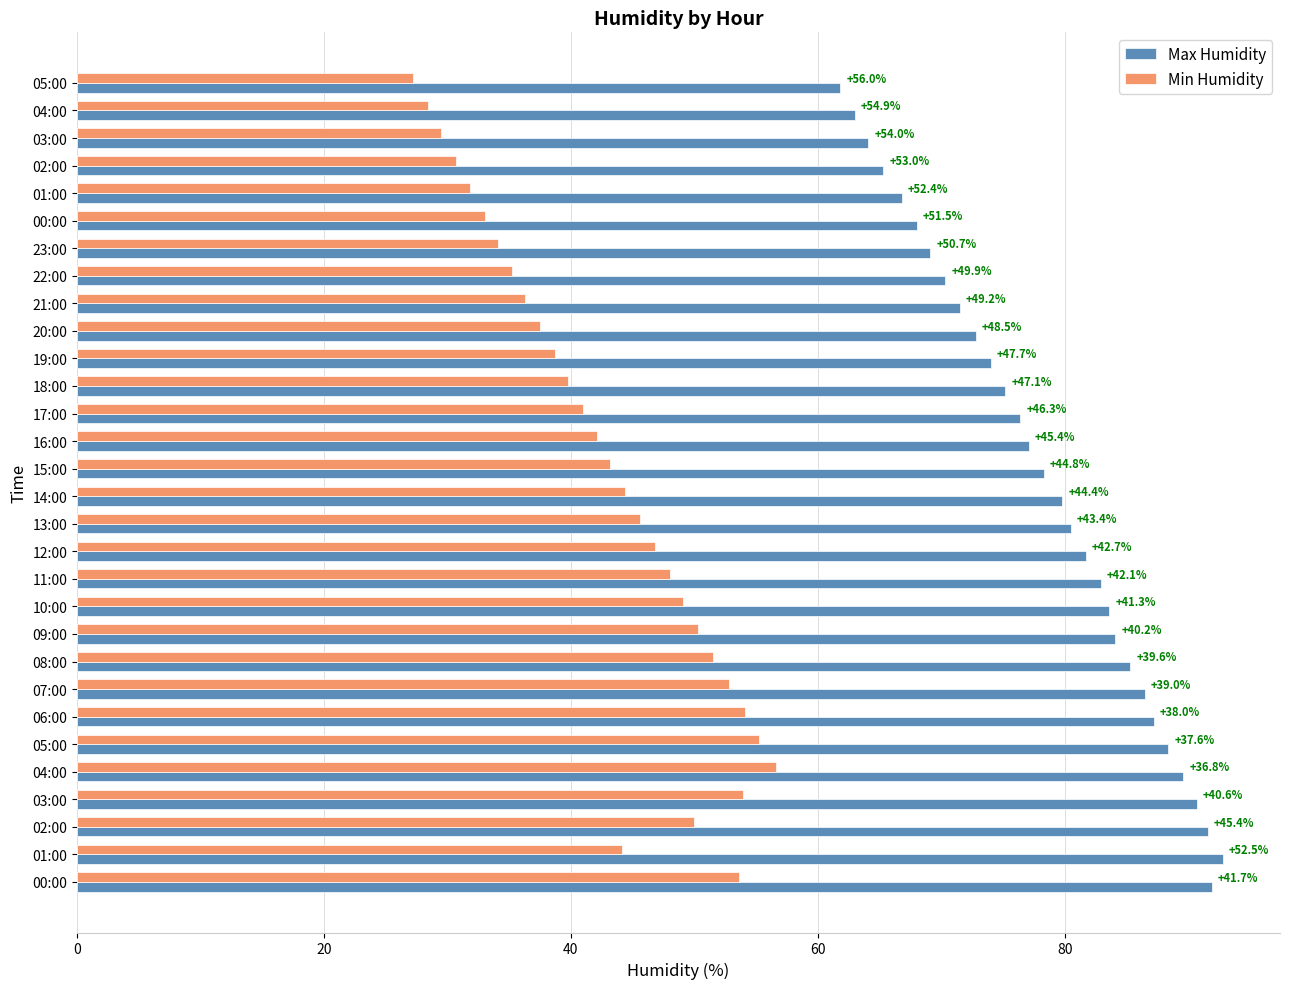

Where is Min Humidity nearest to the value 41?

17:00